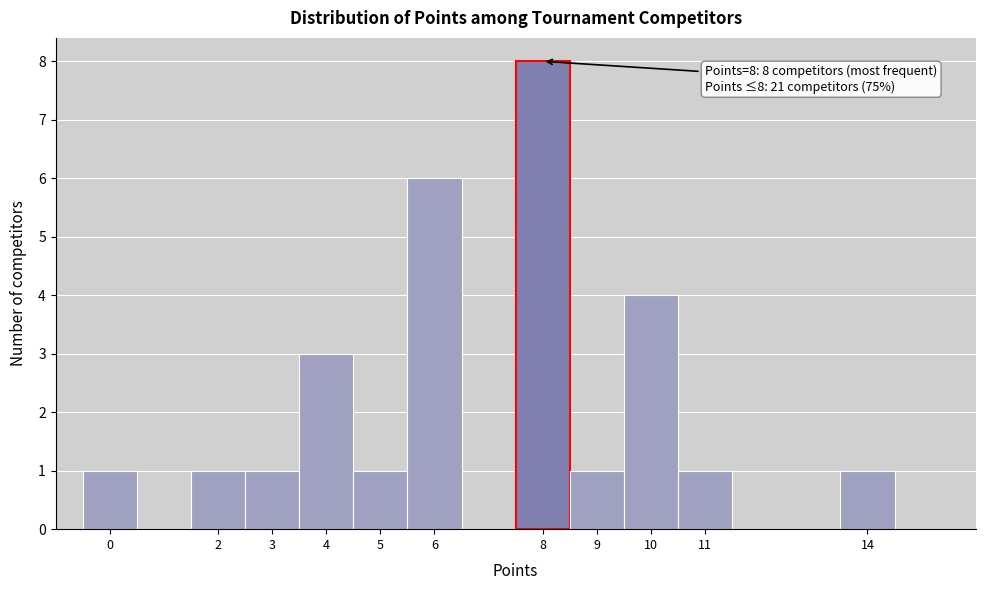

Which range on the x-axis has the tallest bar?

7.5 to 8.5